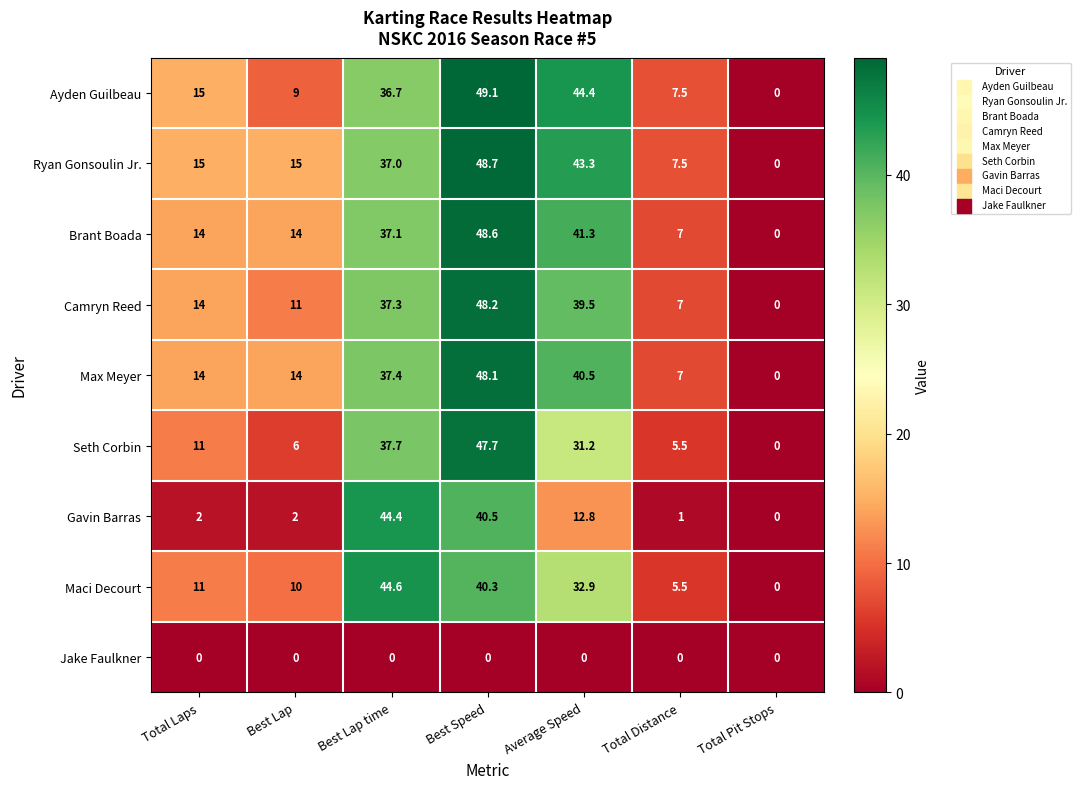

The Ayden Guilbeau series shows 36.7 at Best Lap time. True or false?

True